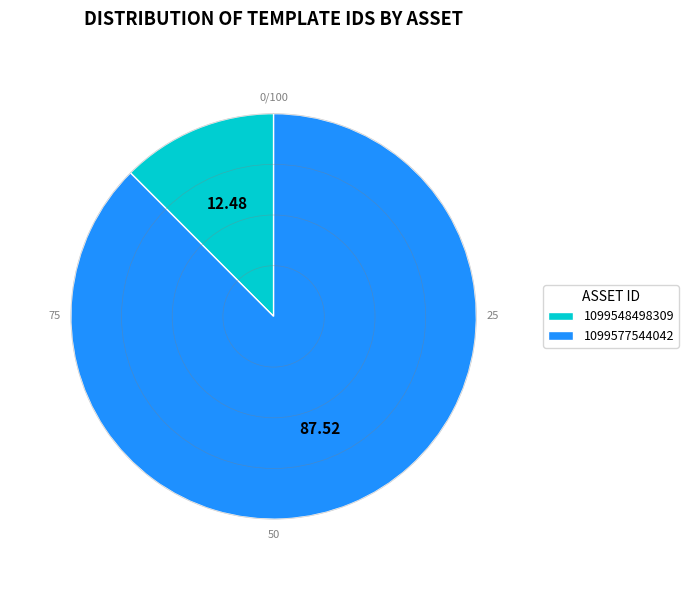

The 1099577544042 slice represents 88% of the pie. True or false?

True